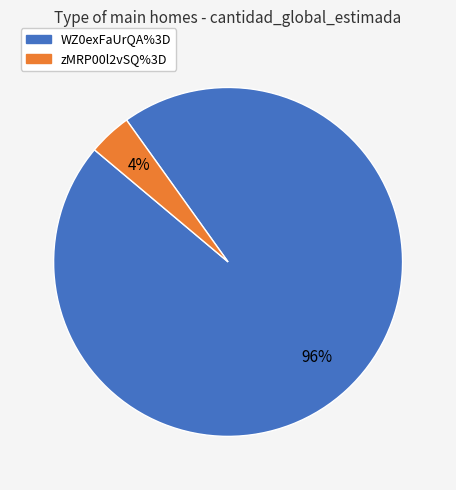

Is there any slice that represents more than half of the pie?

Yes